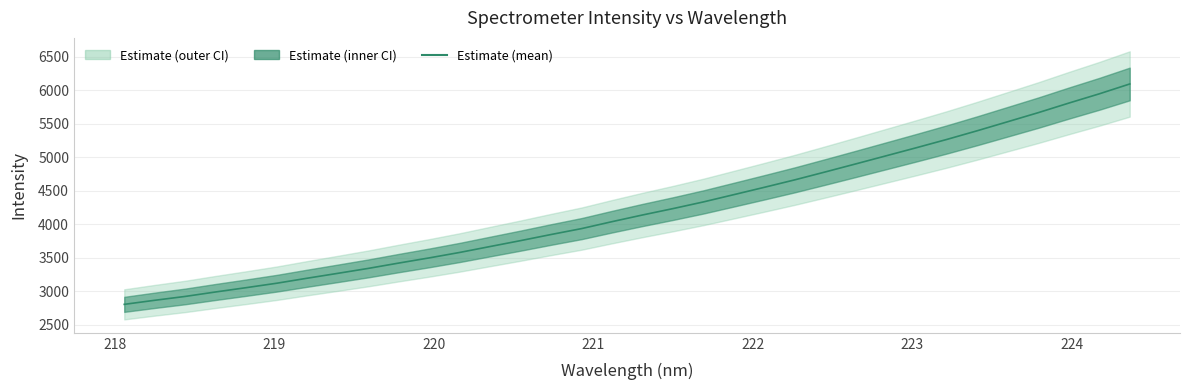

What is the value of the 22nd point from the left?

4551.3